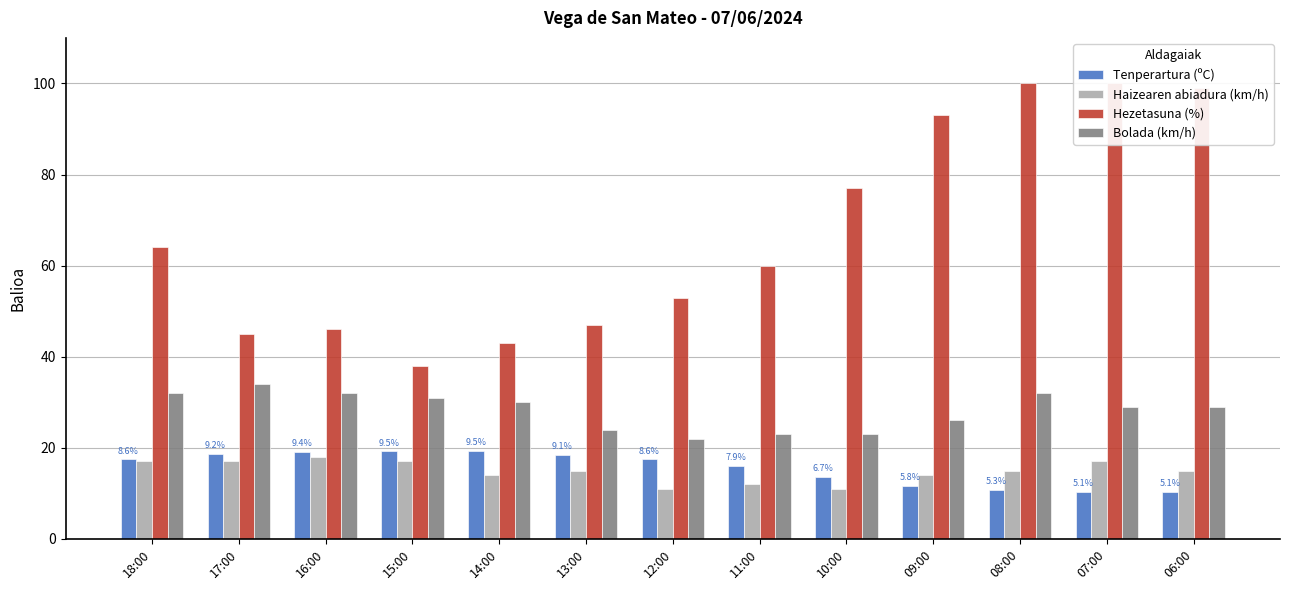

Reading left to right, transcribe all the data shown in this chart.

Tenperartura (ºC): 17.5	18.7	19.1	19.2	19.3	18.5	17.5	16.0	13.6	11.7	10.8	10.4	10.3
Haizearen abiadura (km/h): 17.0	17.0	18.0	17.0	14.0	15.0	11.0	12.0	11.0	14.0	15.0	17.0	15.0
Hezetasuna (%): 64.0	45.0	46.0	38.0	43.0	47.0	53.0	60.0	77.0	93.0	100.0	100.0	99.0
Bolada (km/h): 32.0	34.0	32.0	31.0	30.0	24.0	22.0	23.0	23.0	26.0	32.0	29.0	29.0